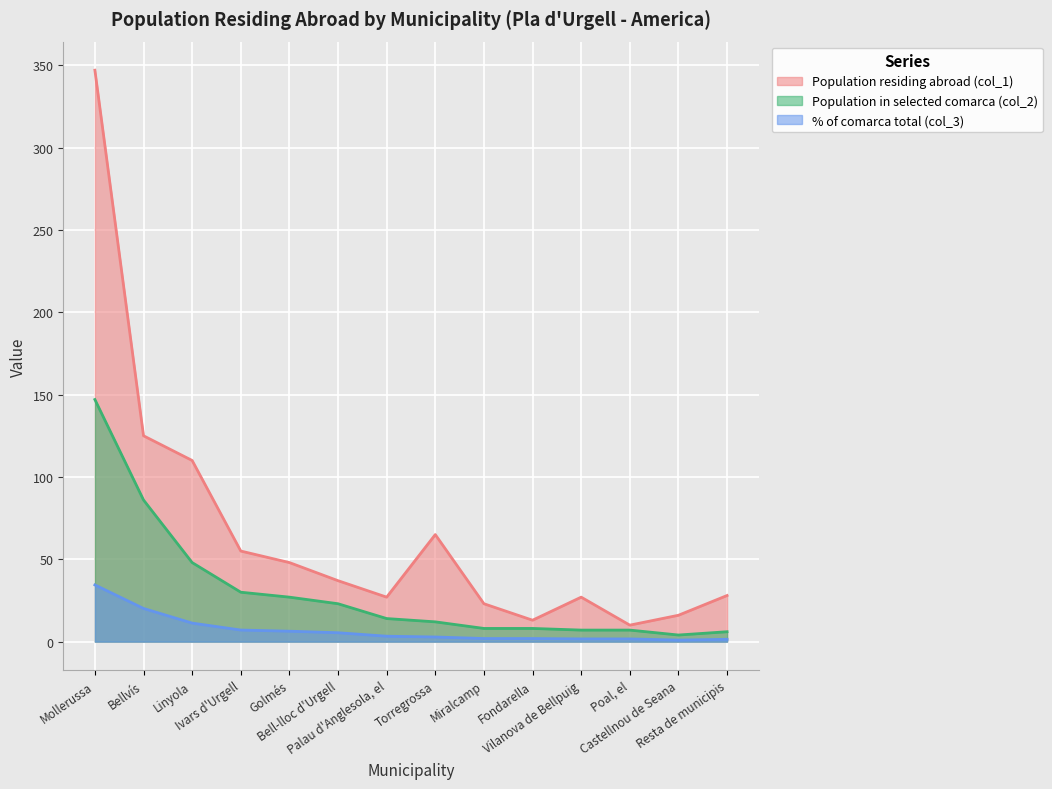

Which series has the largest range (max minus min)?

Population residing abroad (col_1)